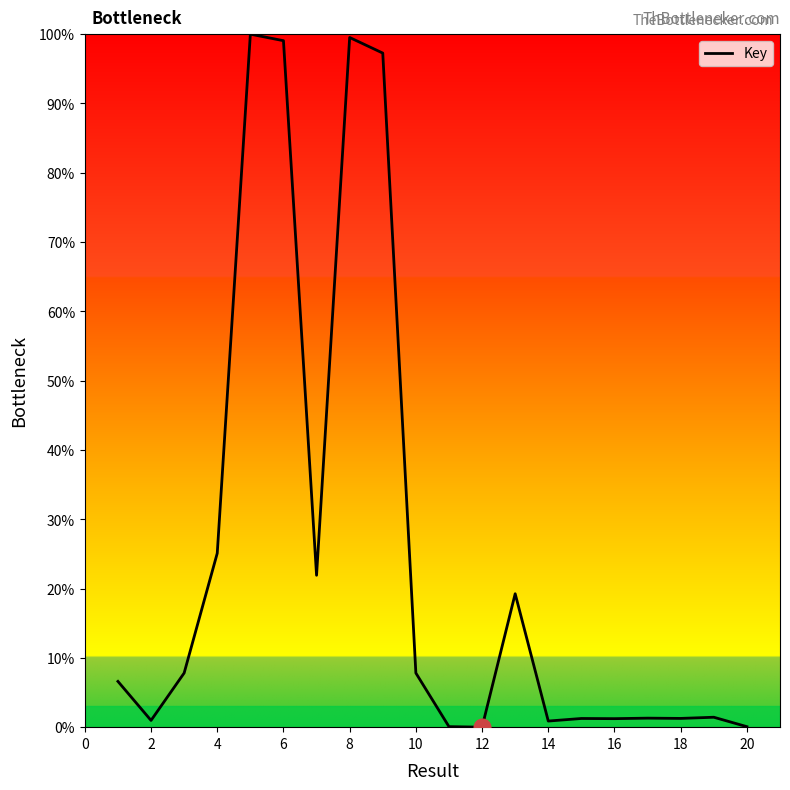

What is the maximum value shown in the chart?

100.0